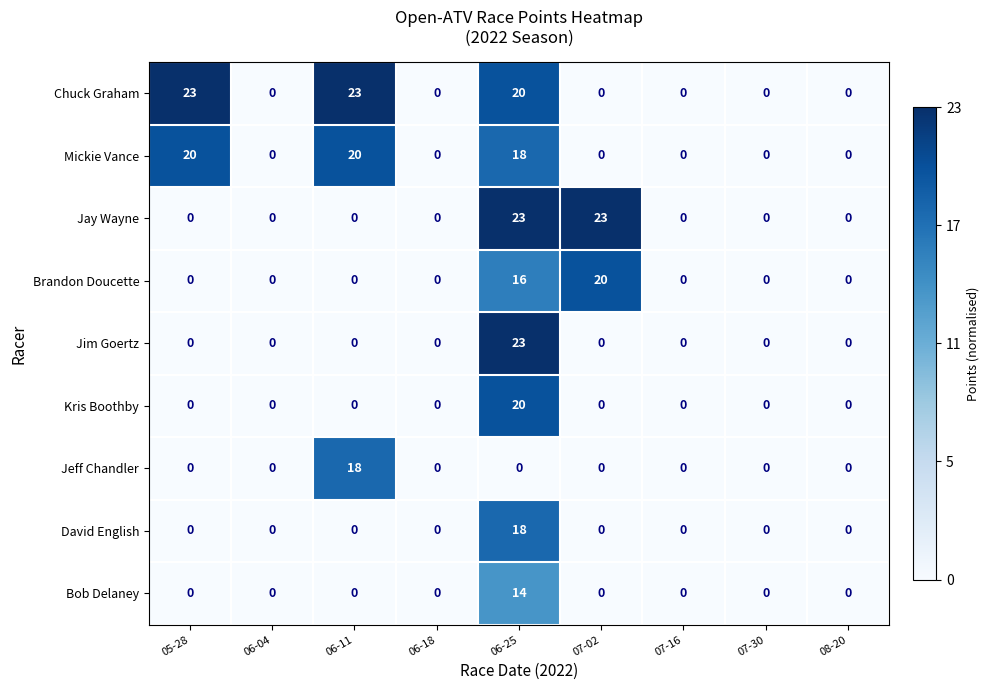

At which category is the sum across all series the highest?

06-25